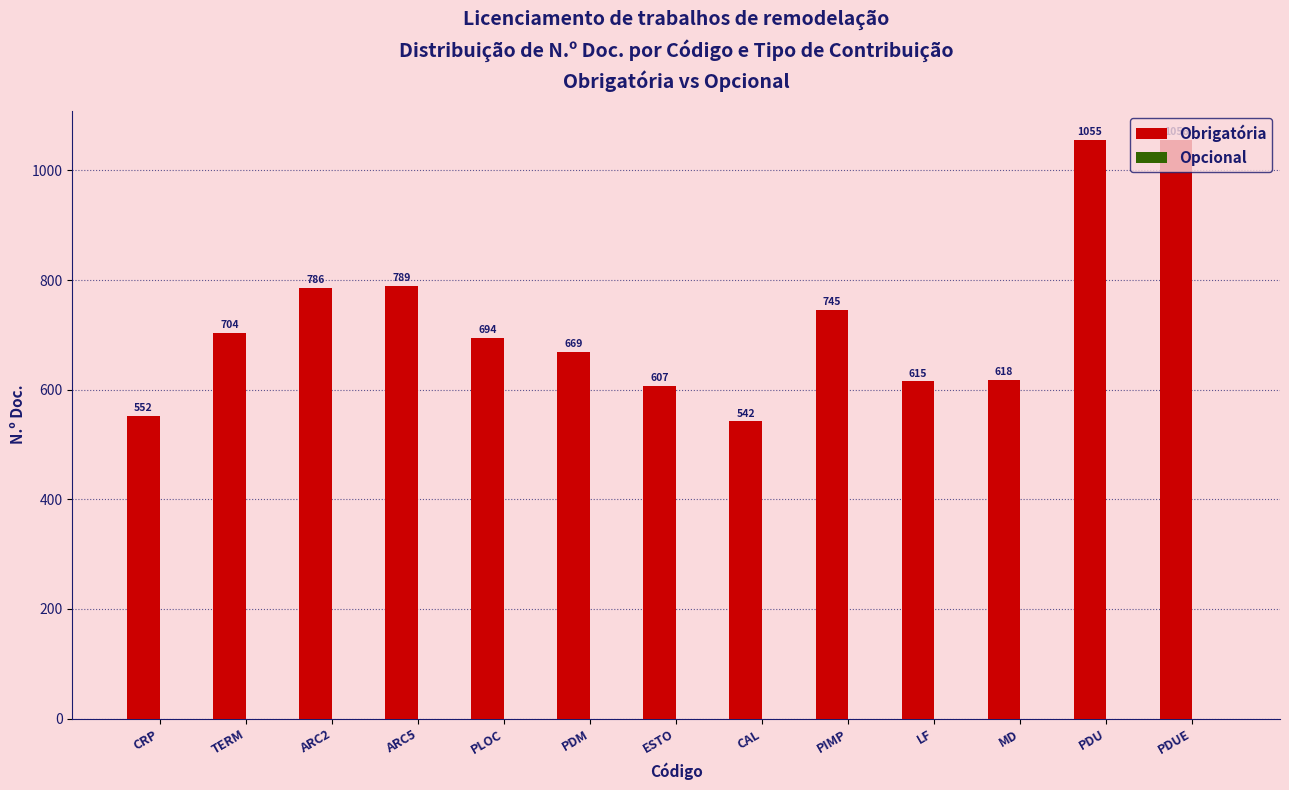

What is the difference between the values at TERM and PLOC?

10